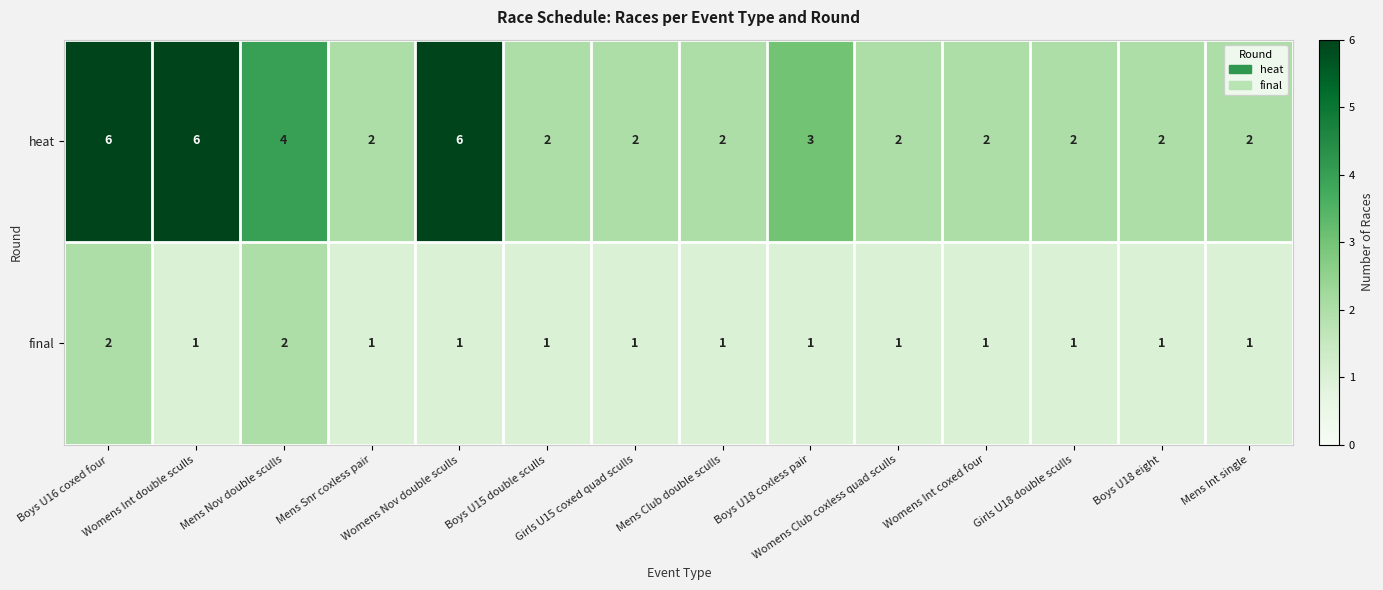

How many data points does each series have?

14